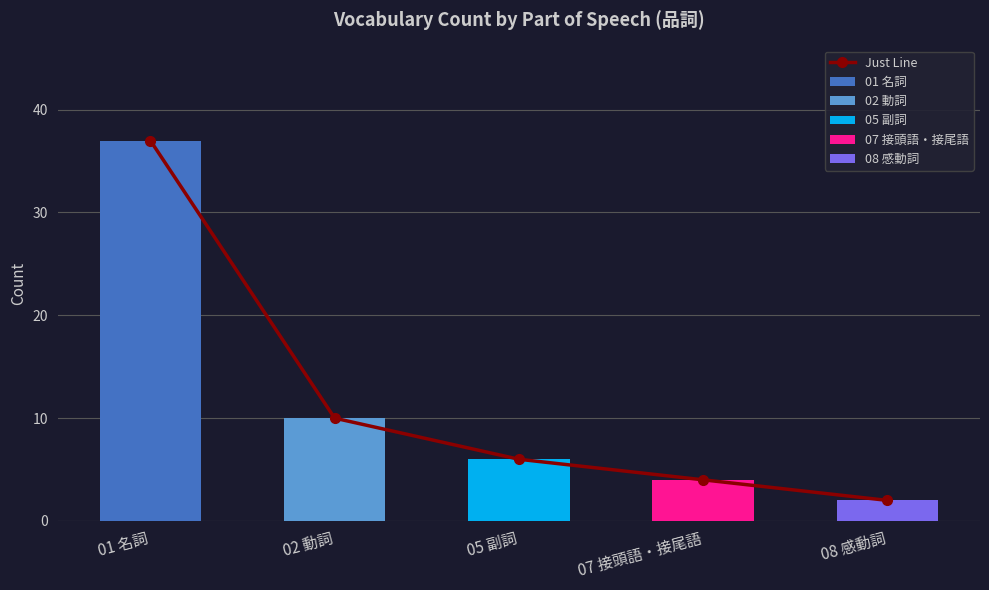

What is the approximate value at 01 名詞?

37